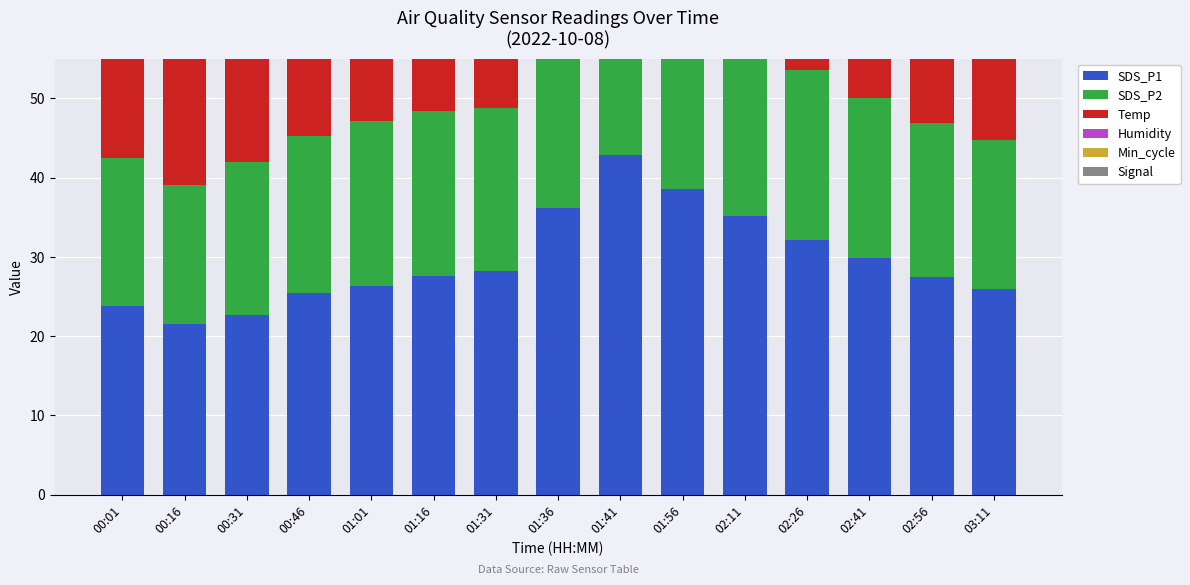

At which label does Min_cycle reach its minimum?

00:01